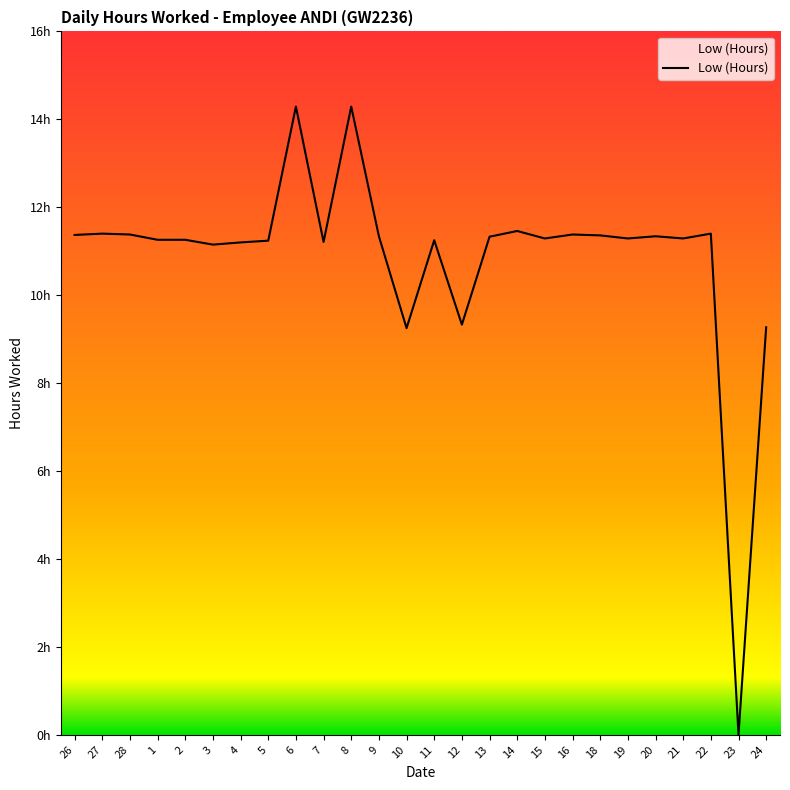

Where is the first local minimum?

3